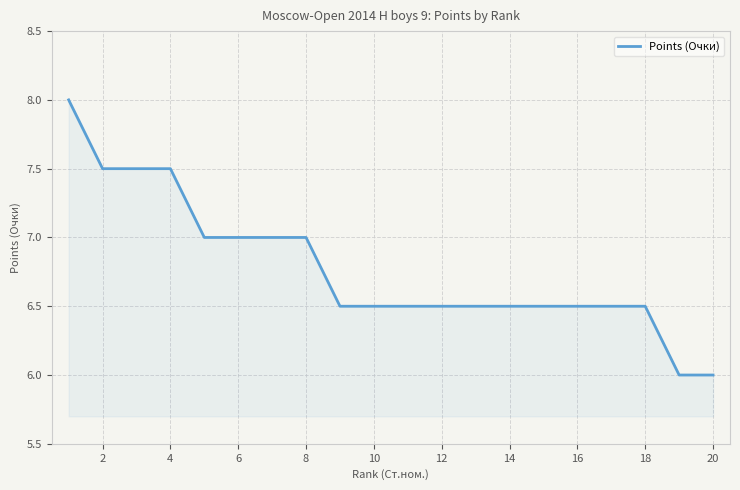

What is the greatest value displayed?

8.0